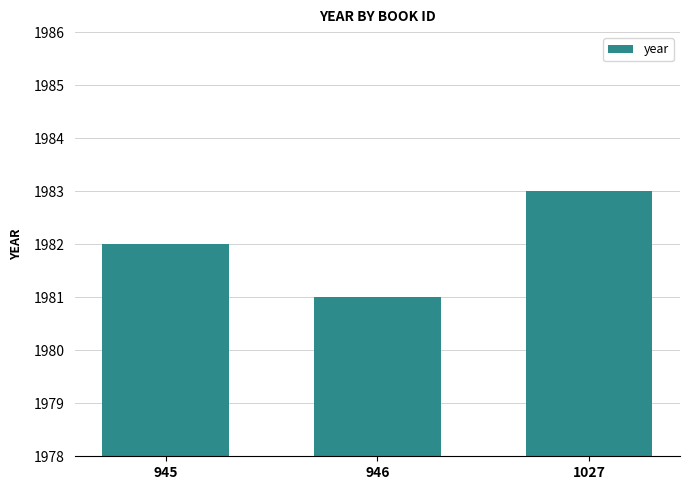

Reading right to left, extract all data points from this chart.

1983	1981	1982